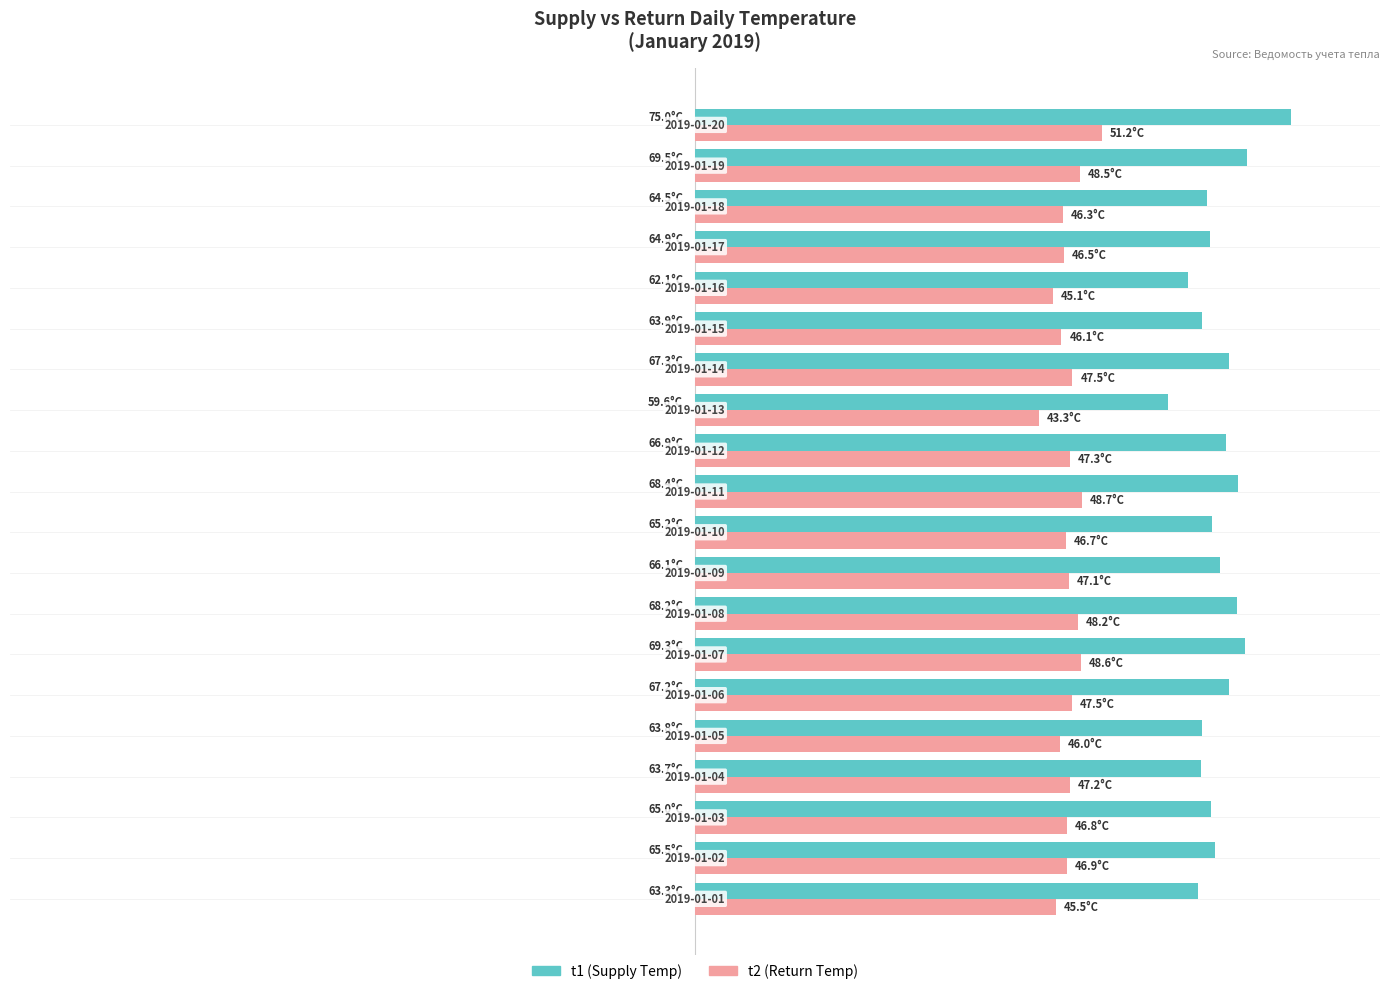

What are all the series names shown in the legend?

t1 (Supply Temp), t2 (Return Temp)